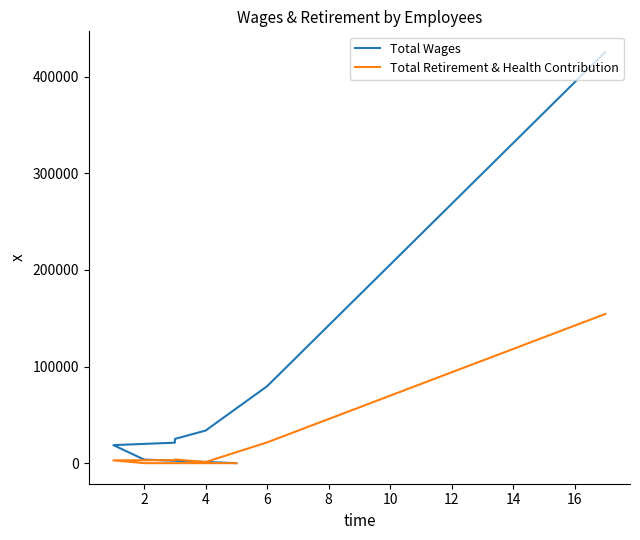

True or false: Total Wages has a value of 1339 at 2.

False